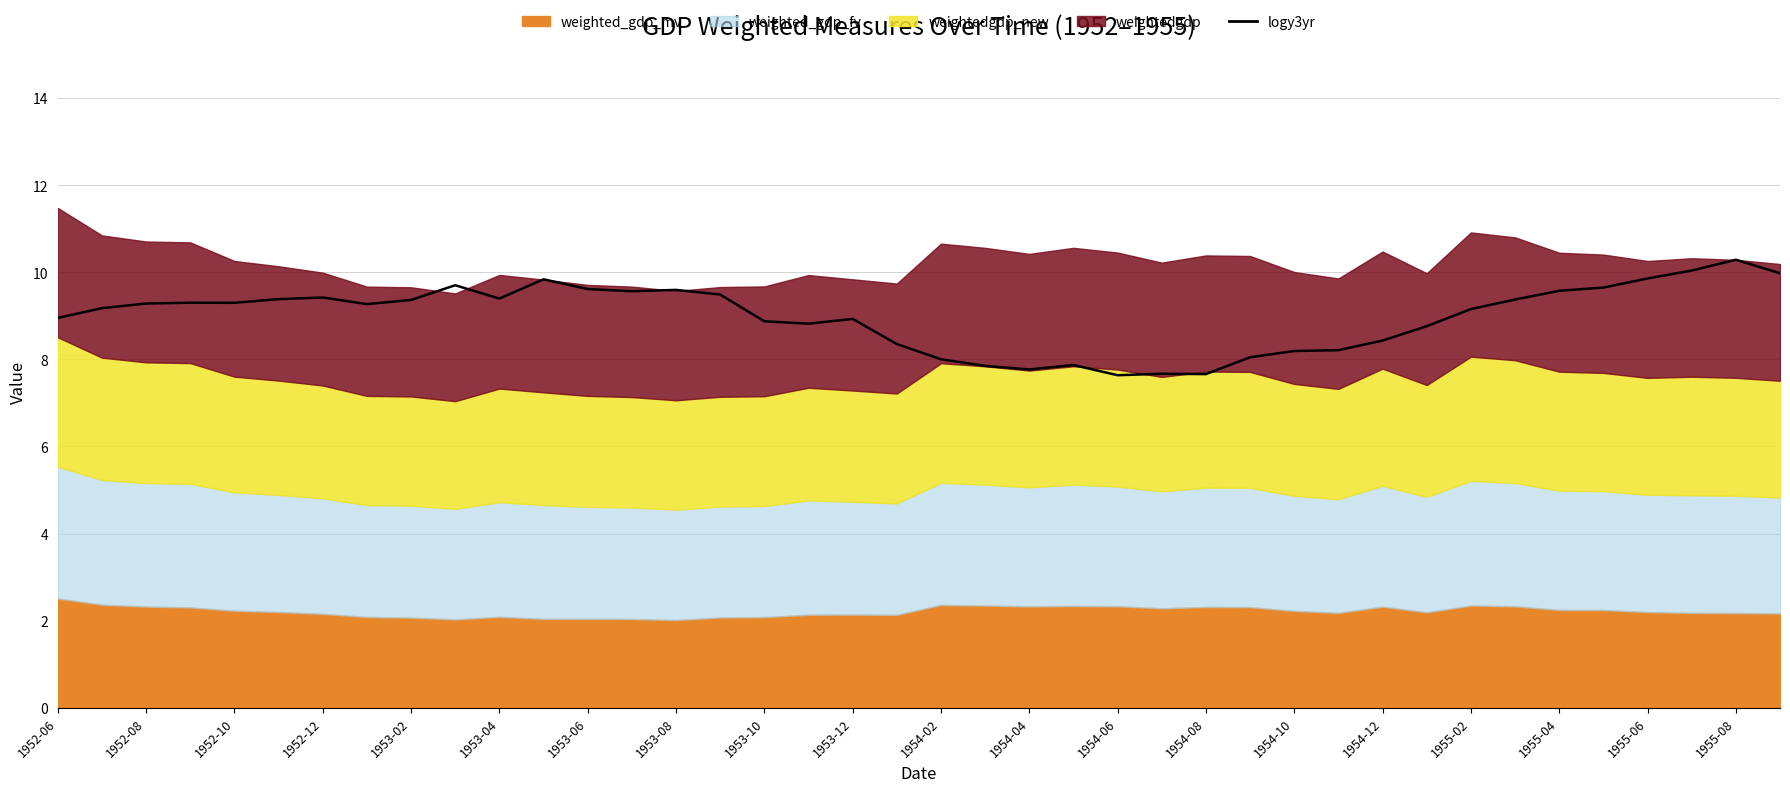

What is the ratio of the value at 1953-12 to the value at 1952-10?

1.0